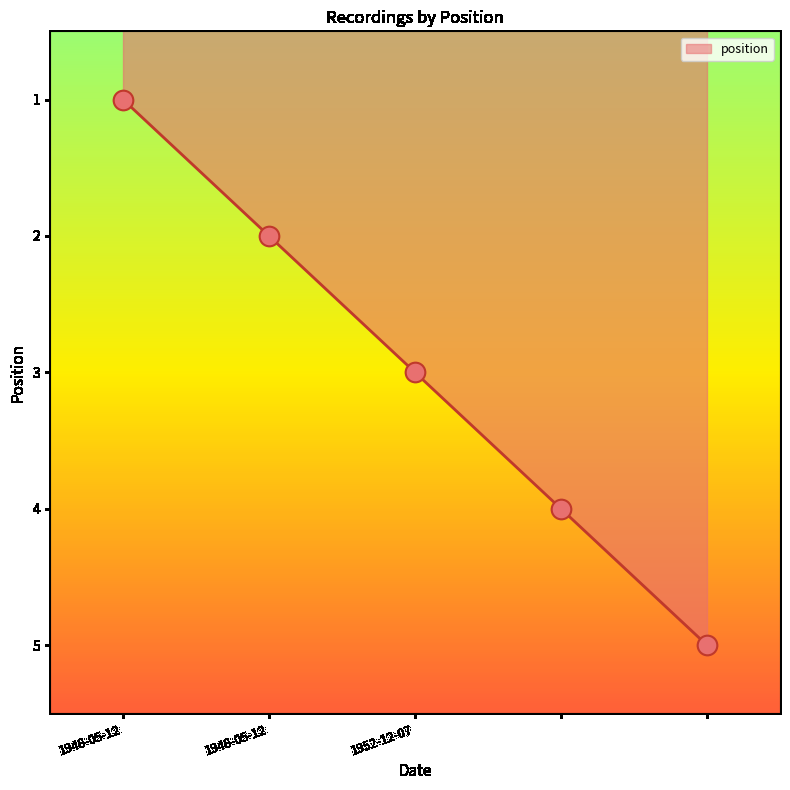

What is the sum of all values?

15